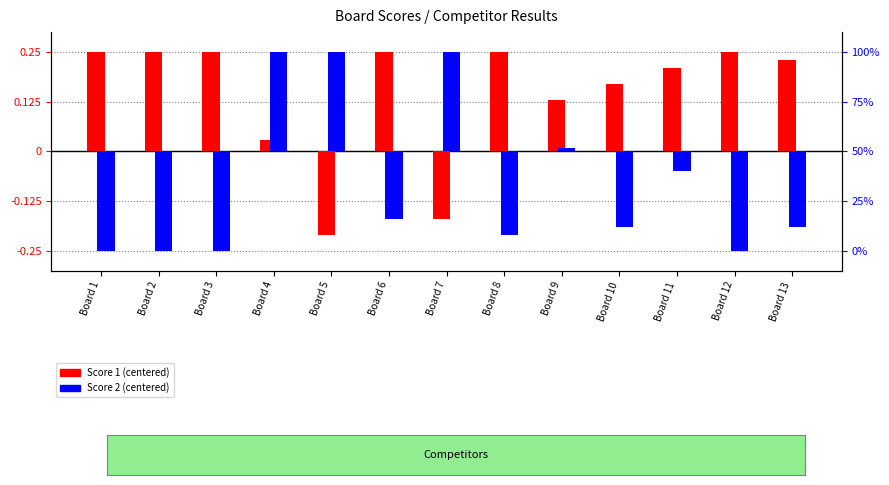

What is the value of the Score 1 bar at the 11th from the left?

10.5